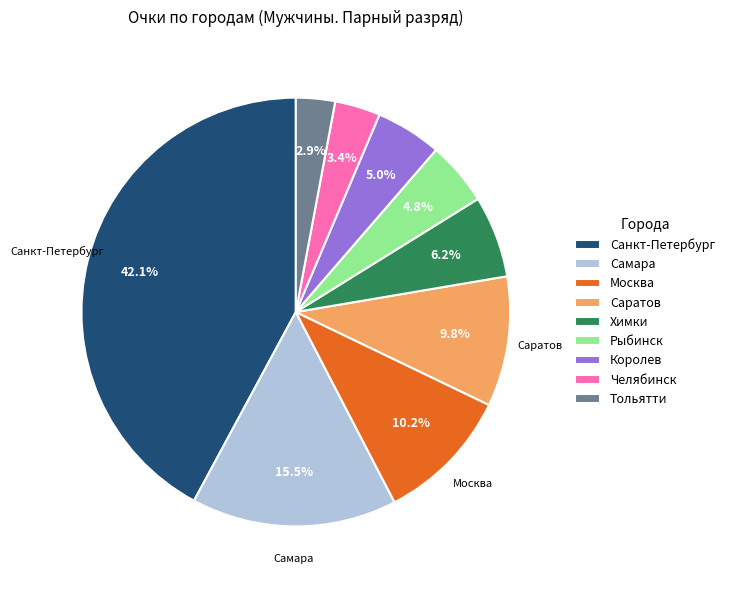

Approximately how many times larger is the value at Королев compared to Химки?

0.8